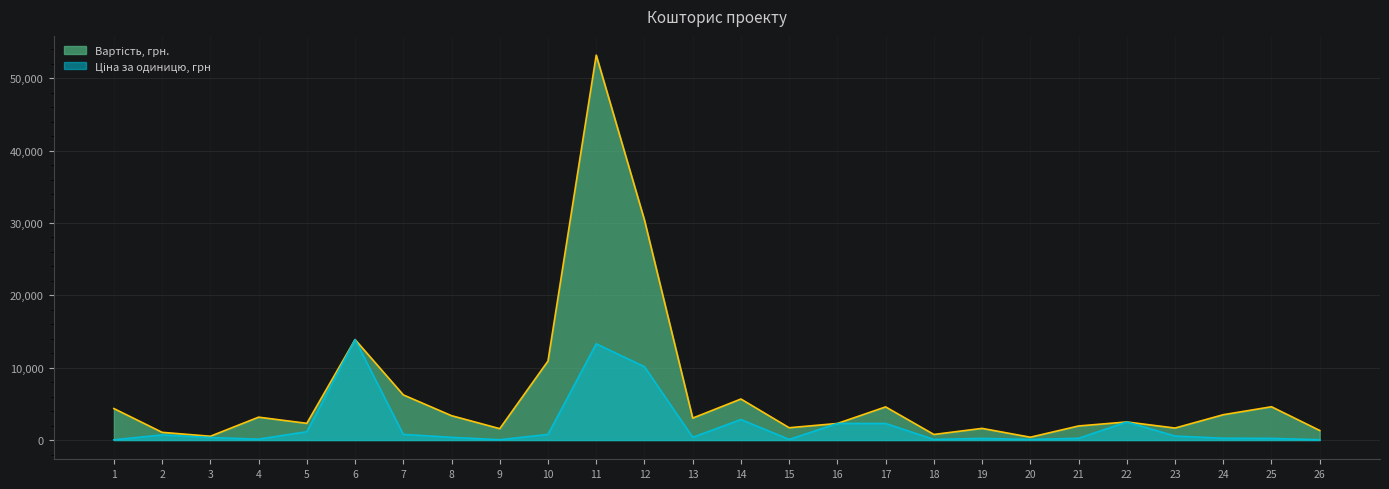

The value of Вартість, грн. at 7 is 4116.6. True or false?

False